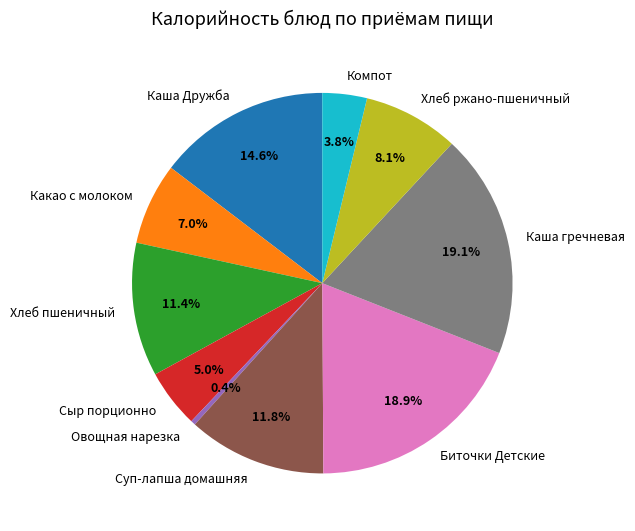

Which category has the smallest portion of the pie?

Овощная нарезка